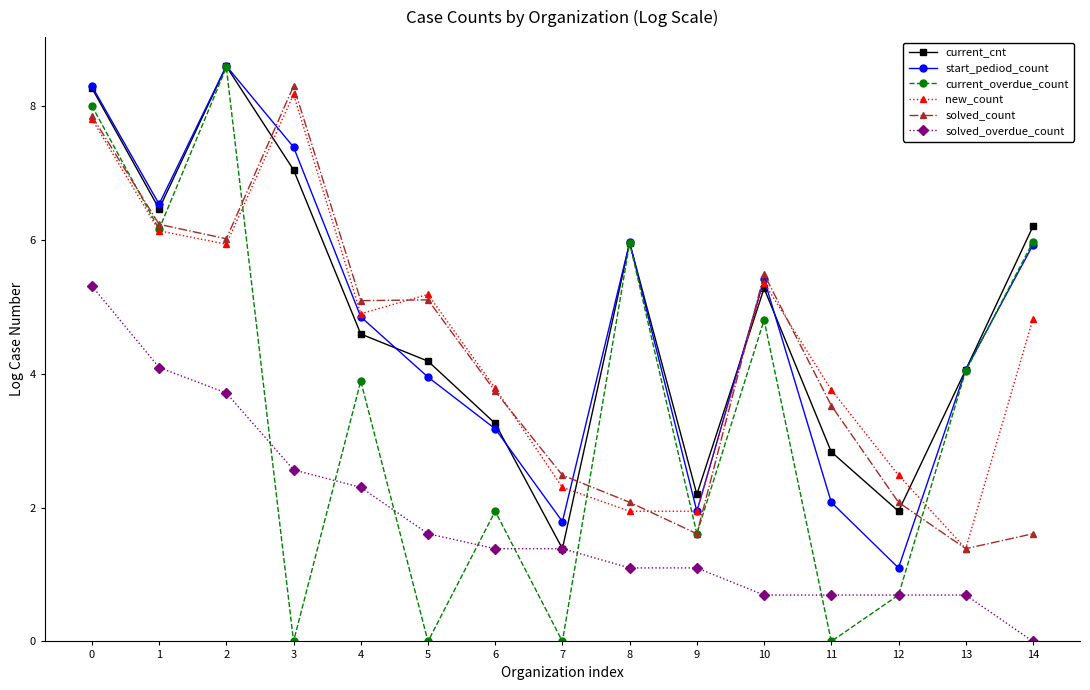

Between 4 and 11, which series saw the biggest shift?

current_overdue_count